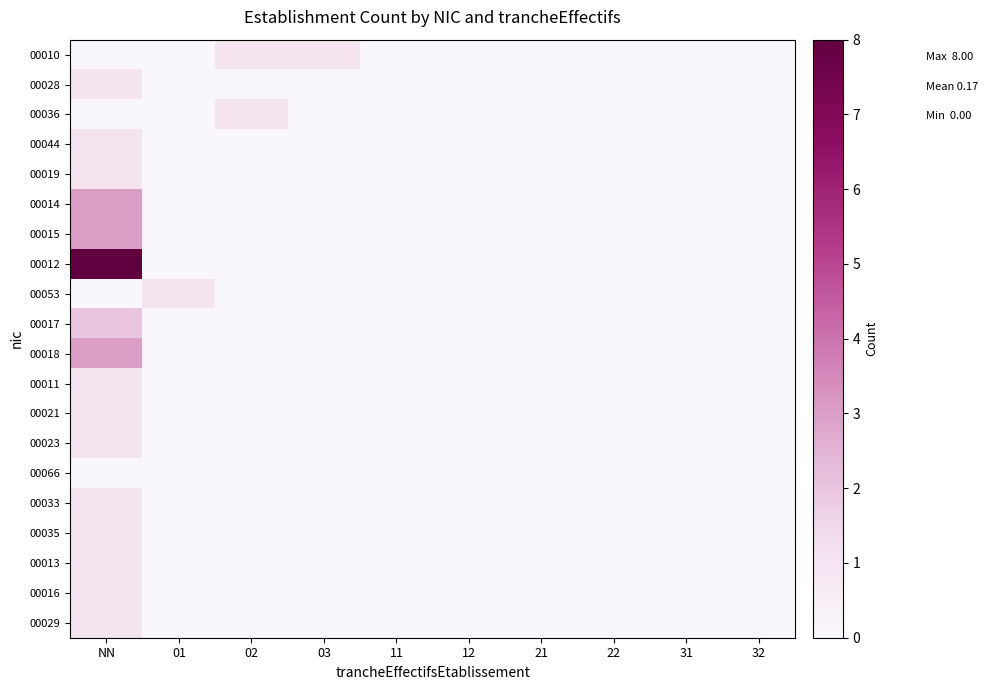

Reading right to left, list all the values displayed in this chart.

00010: 32=0	31=0	22=0	21=0	12=0	11=0	03=1	02=1	01=0	NN=0
00028: 32=0	31=0	22=0	21=0	12=0	11=0	03=0	02=0	01=0	NN=1
00036: 32=0	31=0	22=0	21=0	12=0	11=0	03=0	02=1	01=0	NN=0
00044: 32=0	31=0	22=0	21=0	12=0	11=0	03=0	02=0	01=0	NN=1
00019: 32=0	31=0	22=0	21=0	12=0	11=0	03=0	02=0	01=0	NN=1
00014: 32=0	31=0	22=0	21=0	12=0	11=0	03=0	02=0	01=0	NN=3
00015: 32=0	31=0	22=0	21=0	12=0	11=0	03=0	02=0	01=0	NN=3
00012: 32=0	31=0	22=0	21=0	12=0	11=0	03=0	02=0	01=0	NN=8
00053: 32=0	31=0	22=0	21=0	12=0	11=0	03=0	02=0	01=1	NN=0
00017: 32=0	31=0	22=0	21=0	12=0	11=0	03=0	02=0	01=0	NN=2
00018: 32=0	31=0	22=0	21=0	12=0	11=0	03=0	02=0	01=0	NN=3
00011: 32=0	31=0	22=0	21=0	12=0	11=0	03=0	02=0	01=0	NN=1
00021: 32=0	31=0	22=0	21=0	12=0	11=0	03=0	02=0	01=0	NN=1
00023: 32=0	31=0	22=0	21=0	12=0	11=0	03=0	02=0	01=0	NN=1
00066: 32=0	31=0	22=0	21=0	12=0	11=0	03=0	02=0	01=0	NN=0
00033: 32=0	31=0	22=0	21=0	12=0	11=0	03=0	02=0	01=0	NN=1
00035: 32=0	31=0	22=0	21=0	12=0	11=0	03=0	02=0	01=0	NN=1
00013: 32=0	31=0	22=0	21=0	12=0	11=0	03=0	02=0	01=0	NN=1
00016: 32=0	31=0	22=0	21=0	12=0	11=0	03=0	02=0	01=0	NN=1
00029: 32=0	31=0	22=0	21=0	12=0	11=0	03=0	02=0	01=0	NN=1